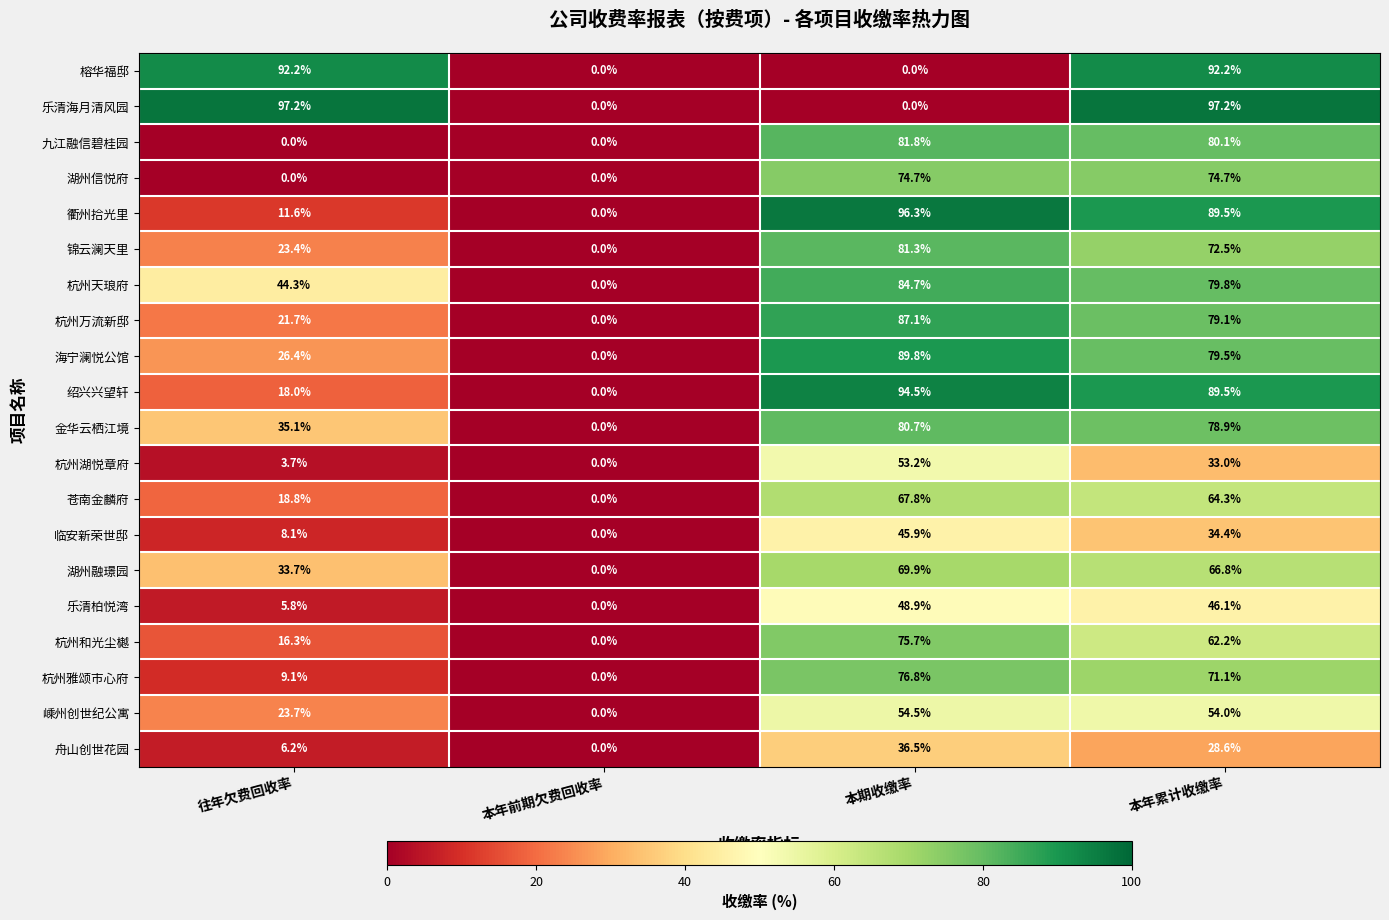

How many positive values does the 嵊州创世纪公寓 series have?

3